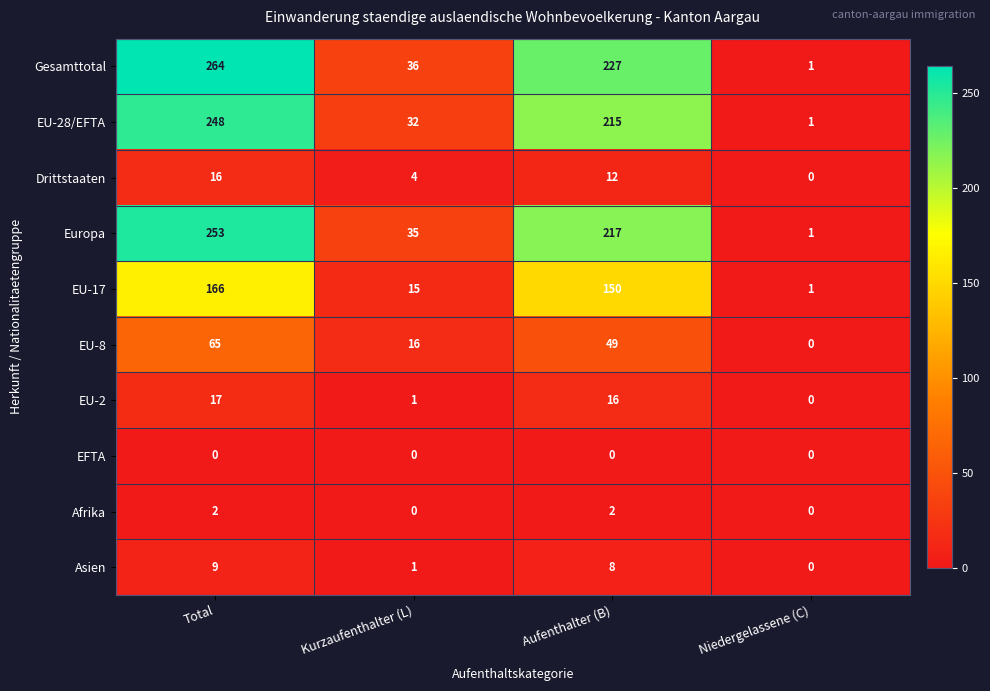

Where does the Drittstaaten series first go above 12?

Total